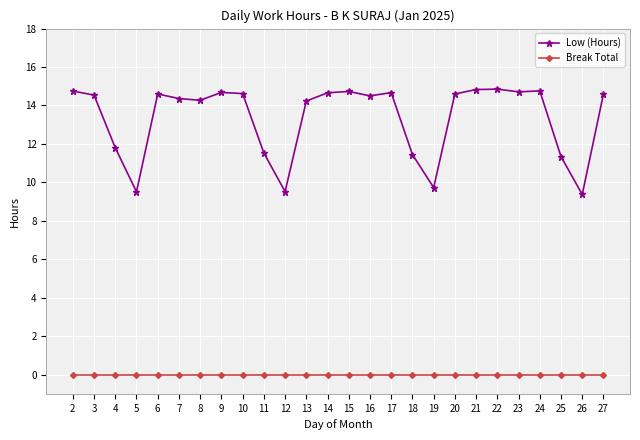

List the series in order of their peak value, highest first.

Low (Hours), Break Total